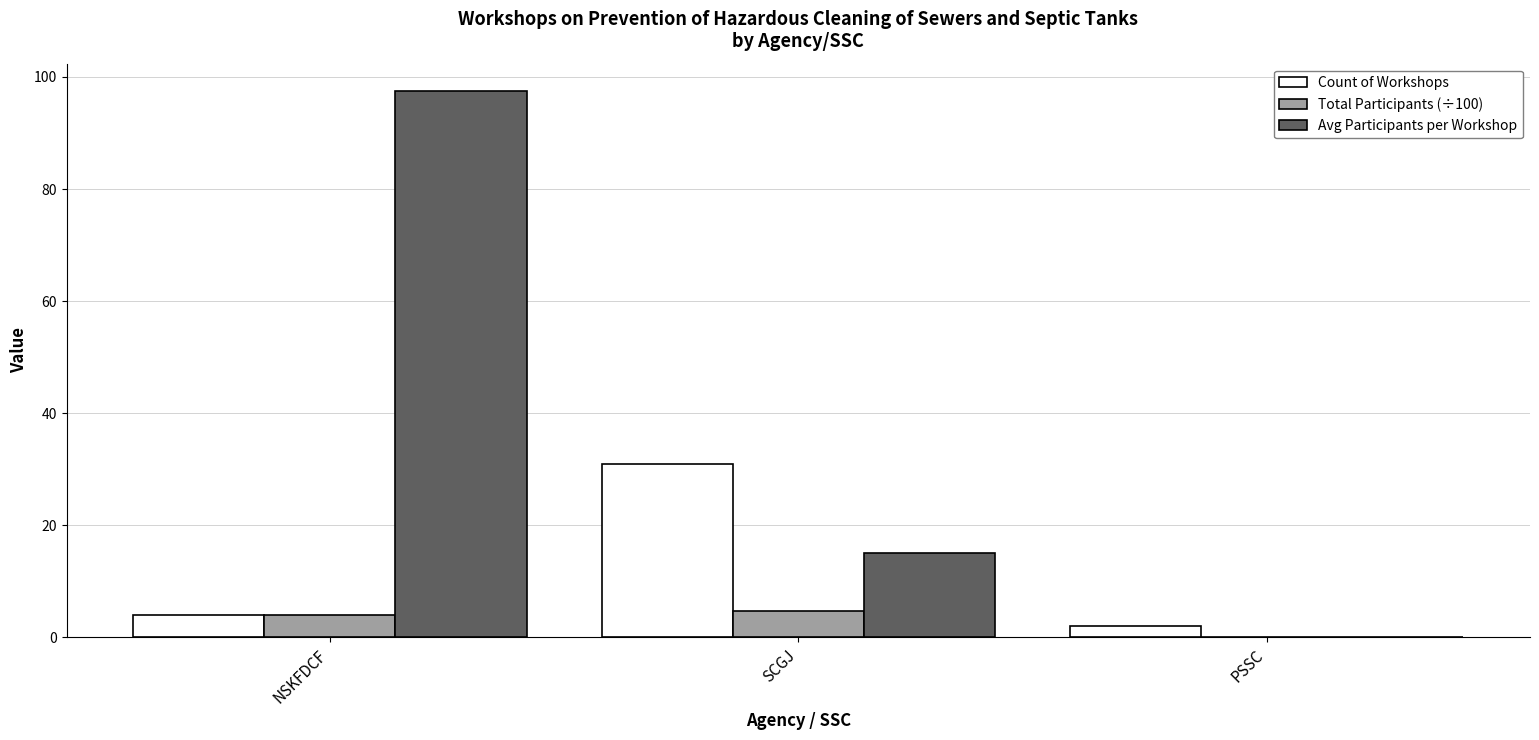

What is the greatest value displayed?

97.5